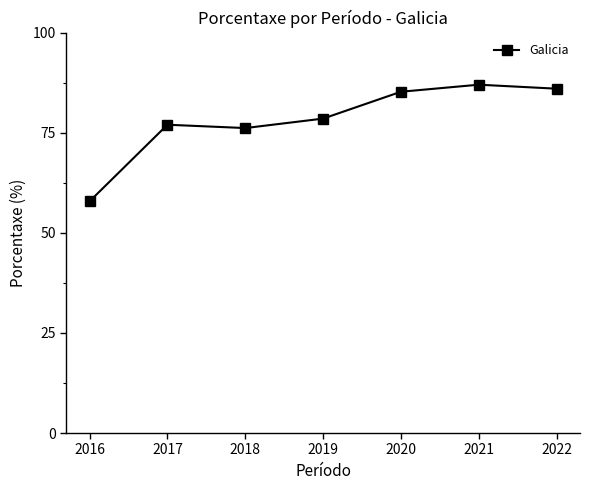

What is the sum of the values at 2021 and 2018?

163.2